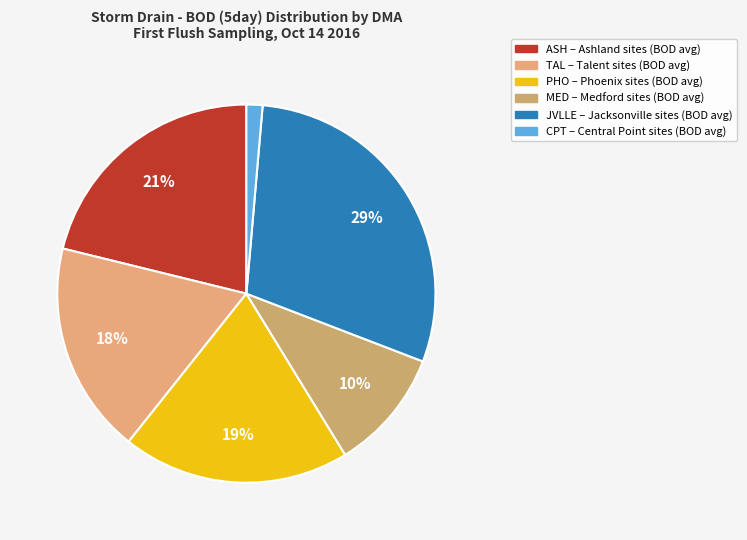

To the nearest percent, what is the average slice percentage?

17%